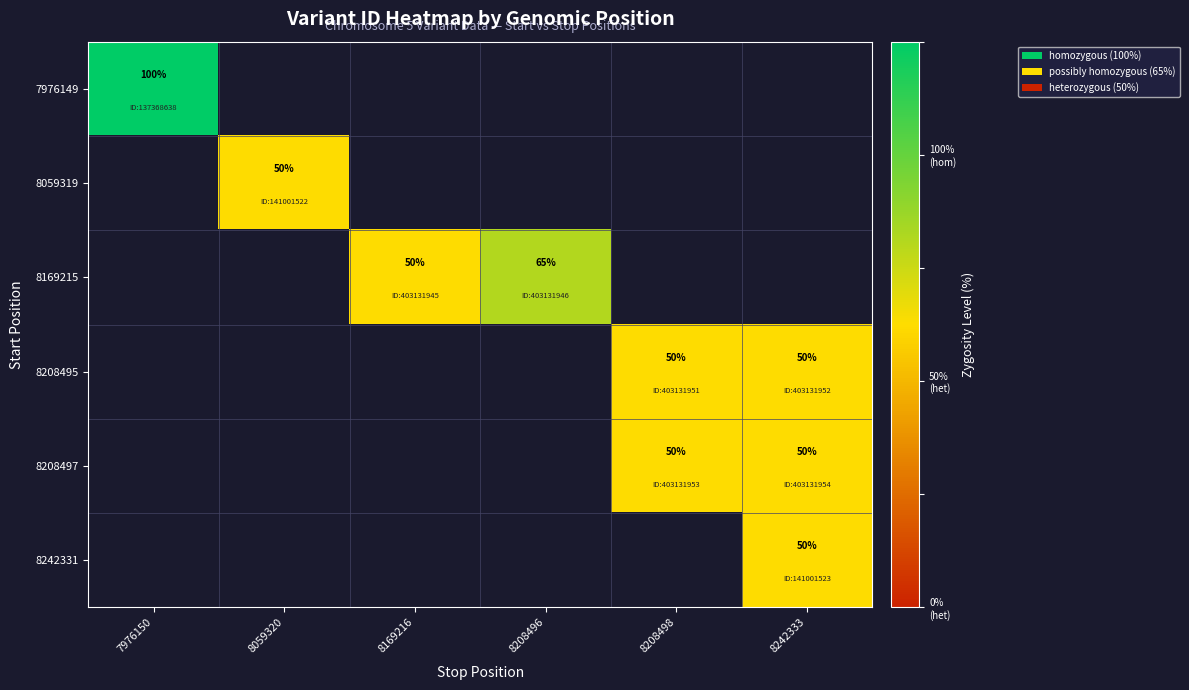

What is the greatest value displayed?

100.0